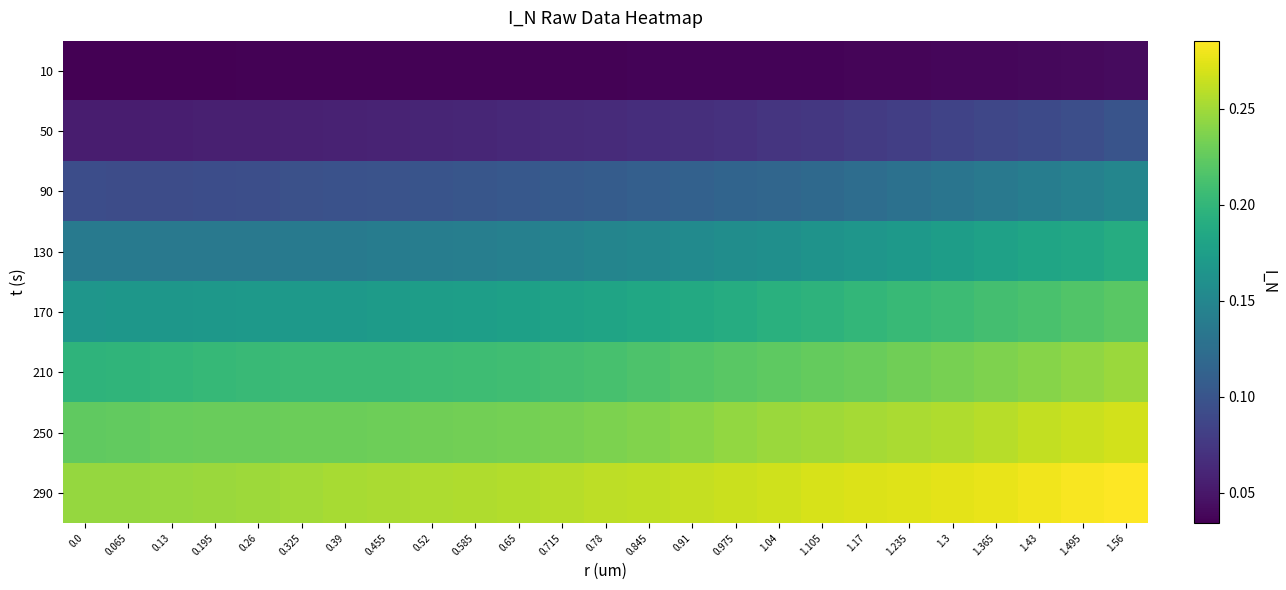

What is the difference between the highest and lowest values at 0.455?

0.2